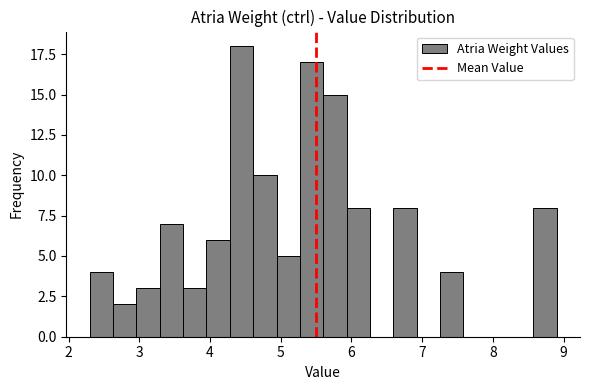

Read against the x-axis, roughly where is the centre of the tallest bar?

4.4